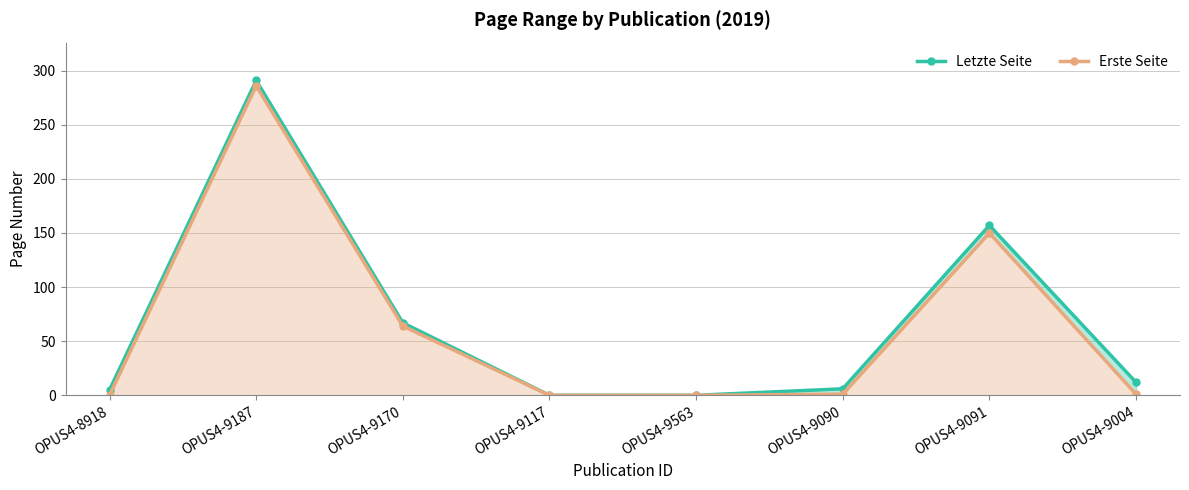

Which series has the largest range (max minus min)?

Letzte Seite